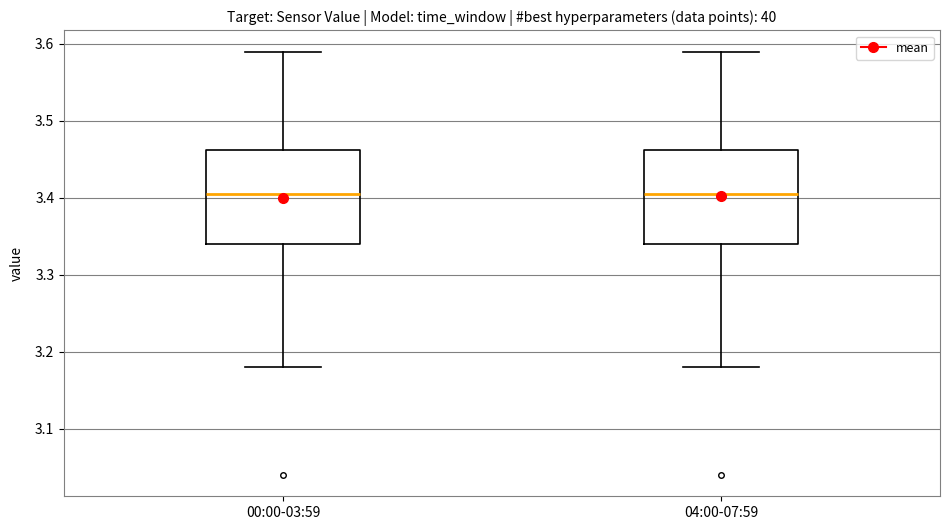

Where does the median line of the box for 00:00-03:59 sit on the y-axis? The values are not printed on the chart, so give them approximately, as read against the axis.

3.41